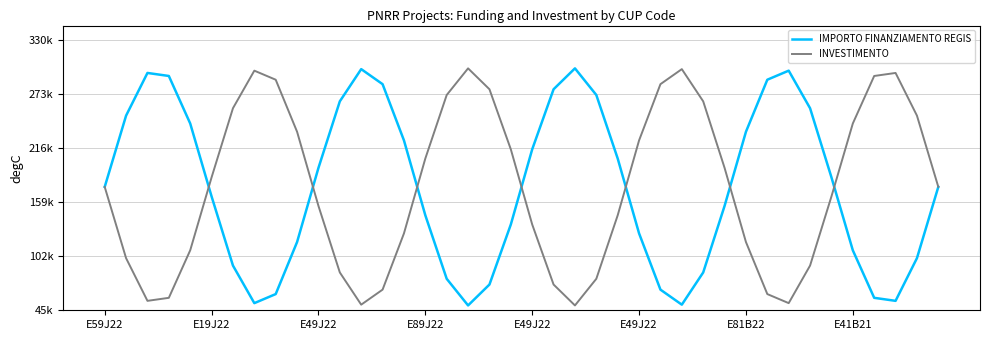

At which category is the sum across all series the highest?

9